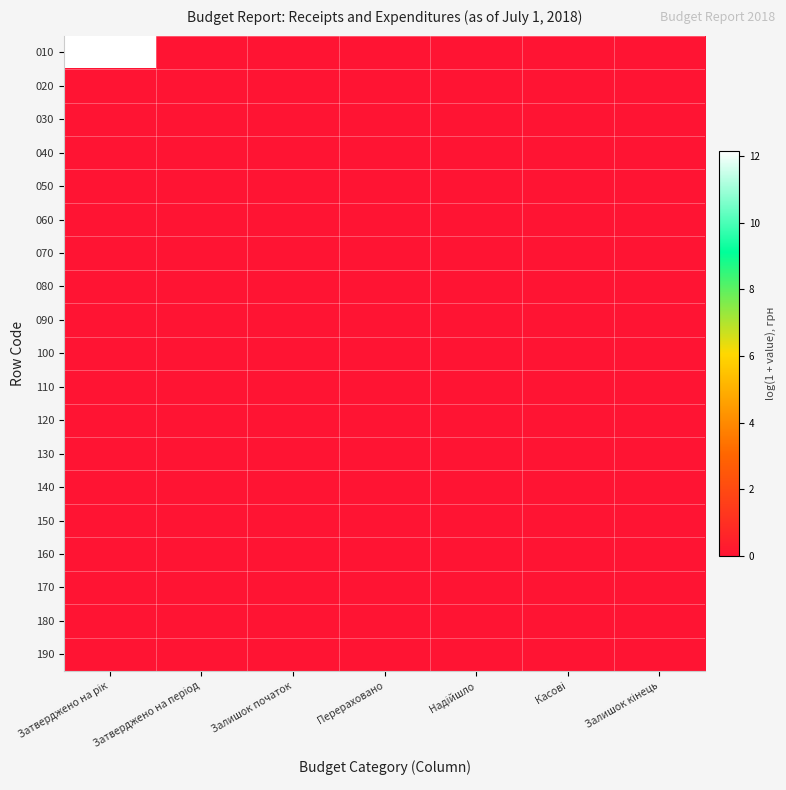

What is the greatest value displayed?

12.2